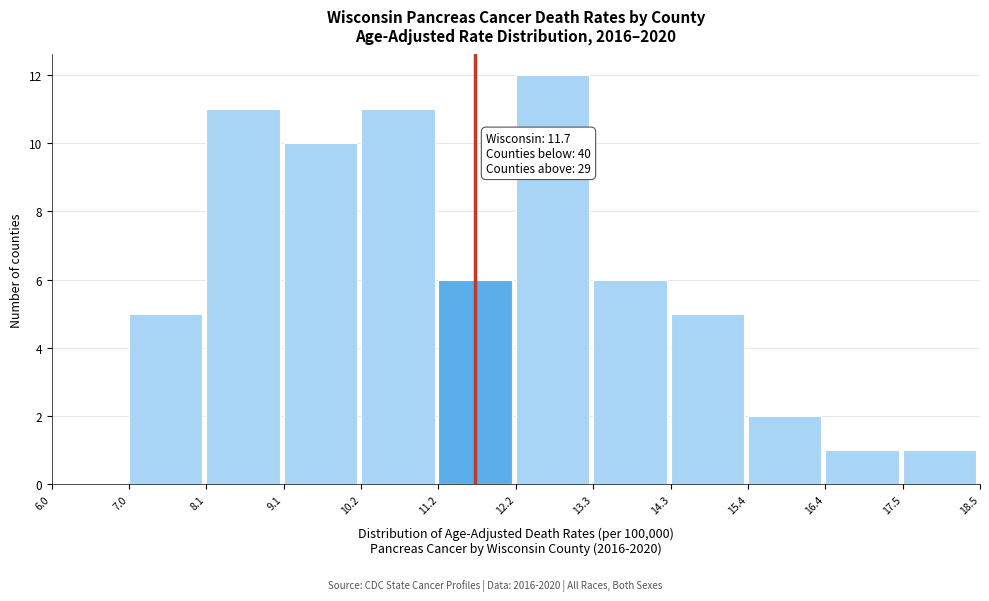

Which range on the x-axis has the tallest bar?

12.2 to 13.3